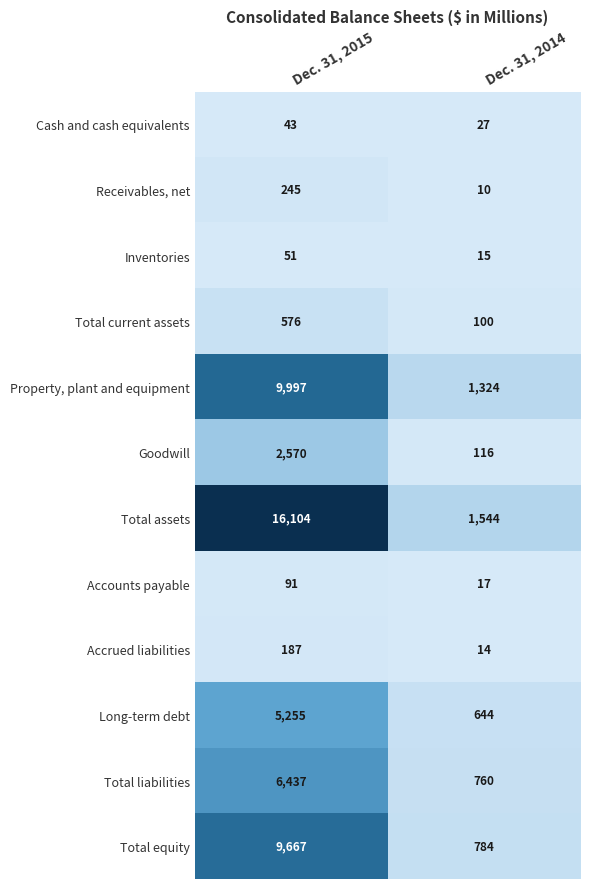

Which series has the widest spread of values?

Total assets